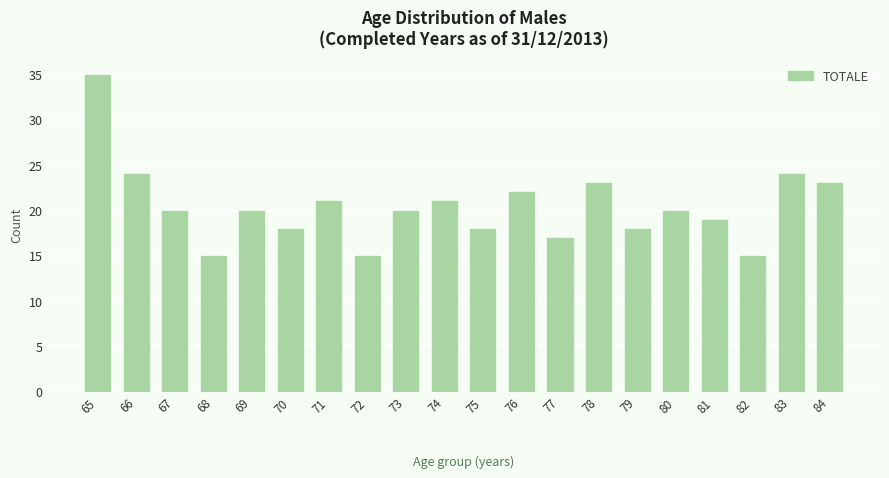

Approximately how many times larger is the value at 69 compared to 65?

0.6